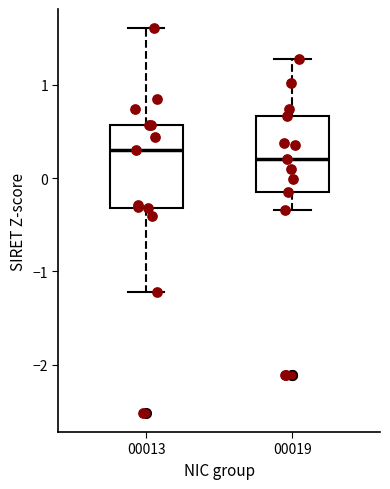

Reading left to right, transcribe this box plot: for each box, give where its median line is, the range the box spans, and where its two whiskers end, as read against the y-axis. The values are not printed on the chart, so give them approximately, as read against the axis.

00013: median 0.3, box -0.3 to 0.6, whiskers -1.2 to 1.6
00019: median 0.2, box -0.2 to 0.7, whiskers -0.3 to 1.3